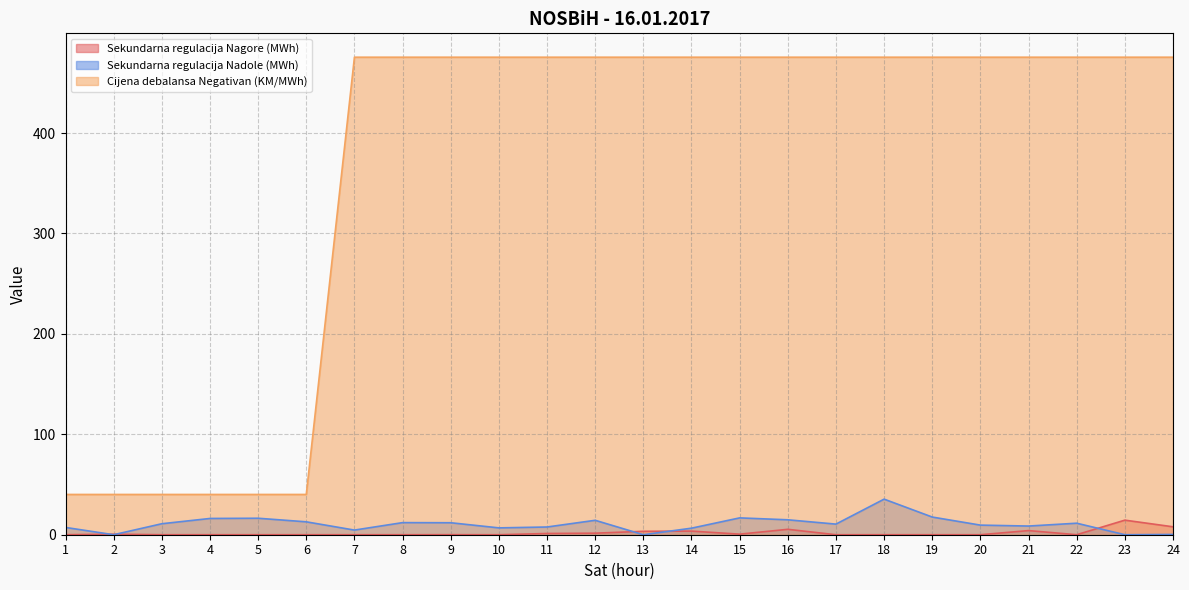

What is the highest value of the Sekundarna regulacija Nagore (MWh) series?

14.5